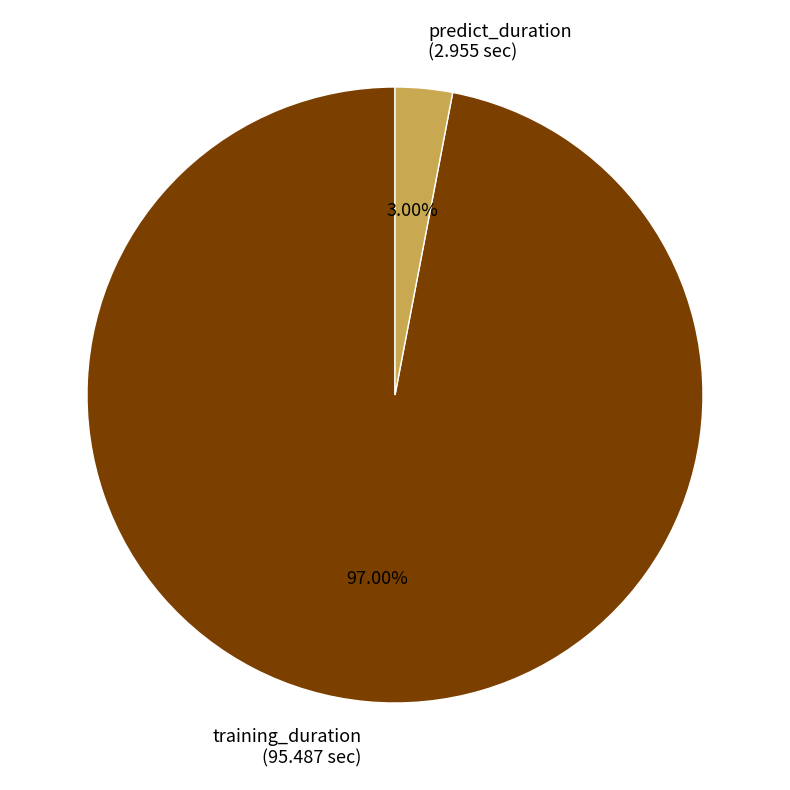

How many slices are in this pie chart?

2